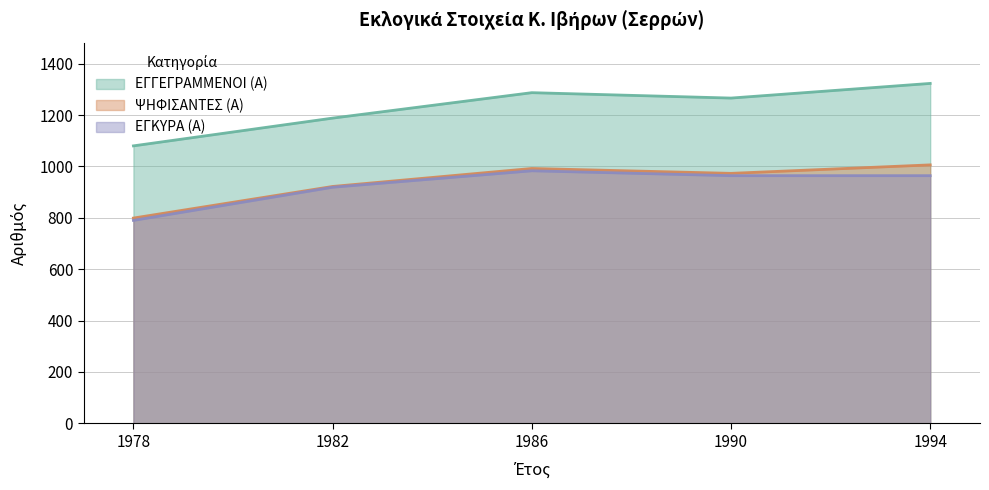

True or false: ΨΗΦΙΣΑΝΤΕΣ (Α) and ΕΓΓΕΓΡΑΜΜΕΝΟΙ (Α) cross at least once.

False